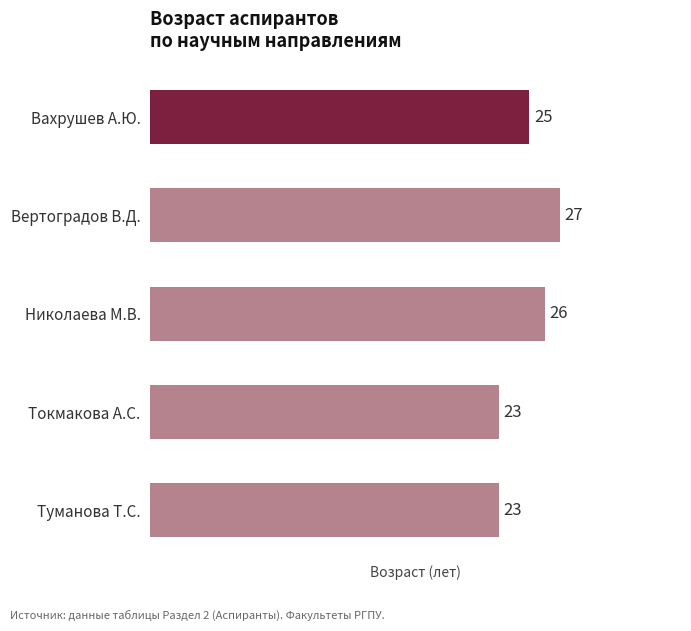

Approximately how many times larger is the value at Туманова Т.С. compared to Вахрушев А.Ю.?

0.9